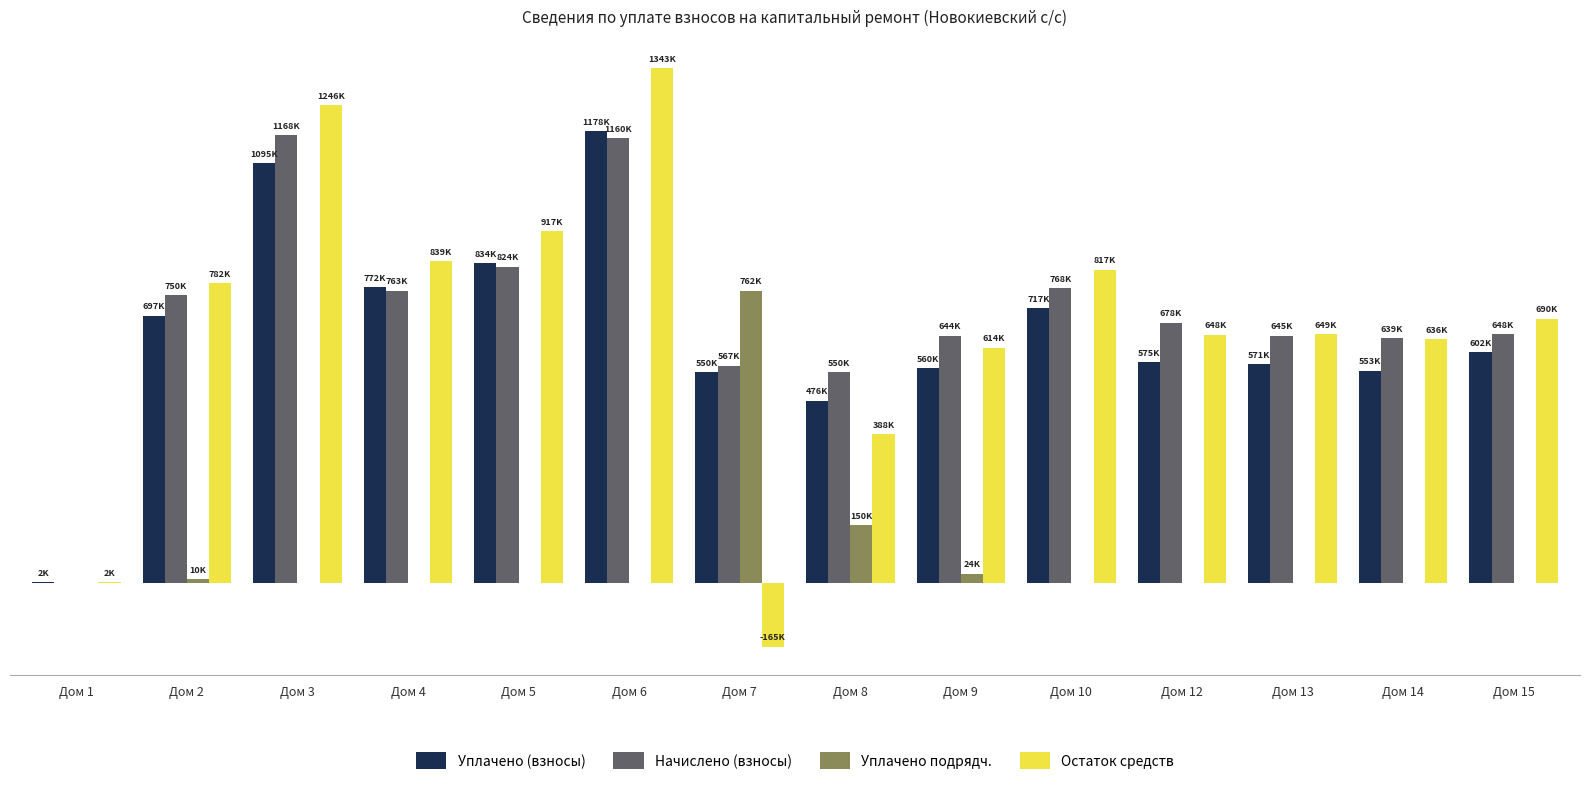

At which category does the chart reach its peak across all series?

Дом 6